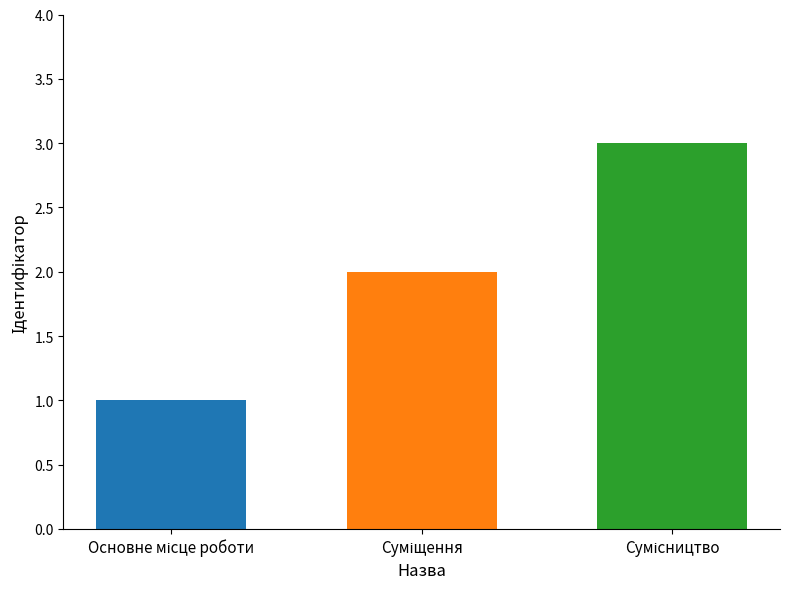

What is the greatest value displayed?

3